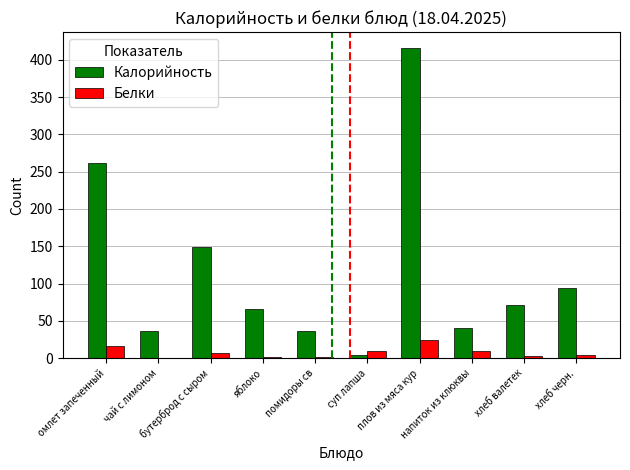

True or false: Калорийность has a value of 4.0 at суп лапша.

True